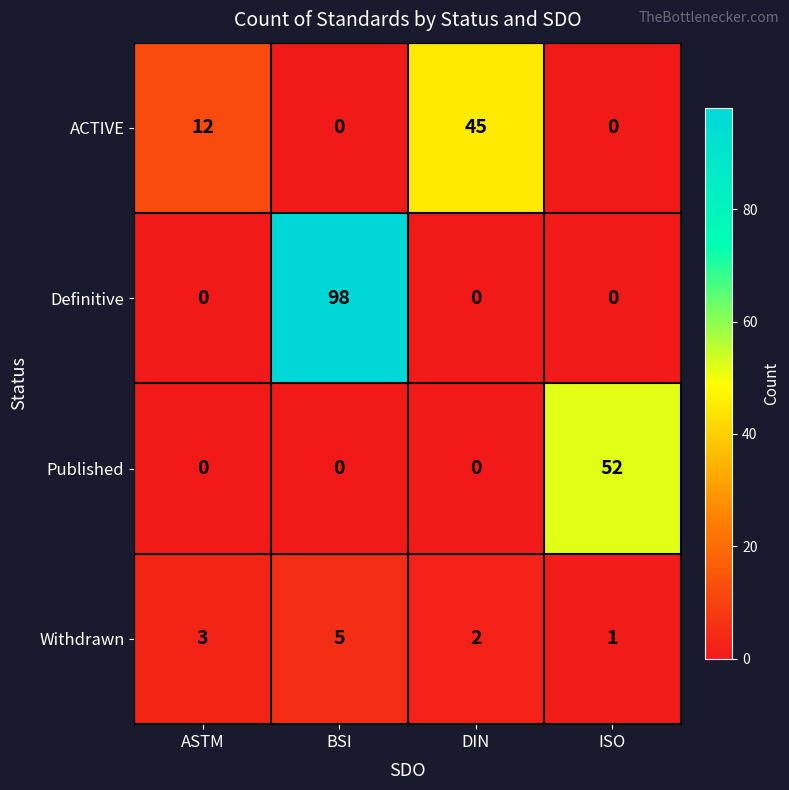

List the series in order of their peak value, highest first.

Definitive, Published, ACTIVE, Withdrawn